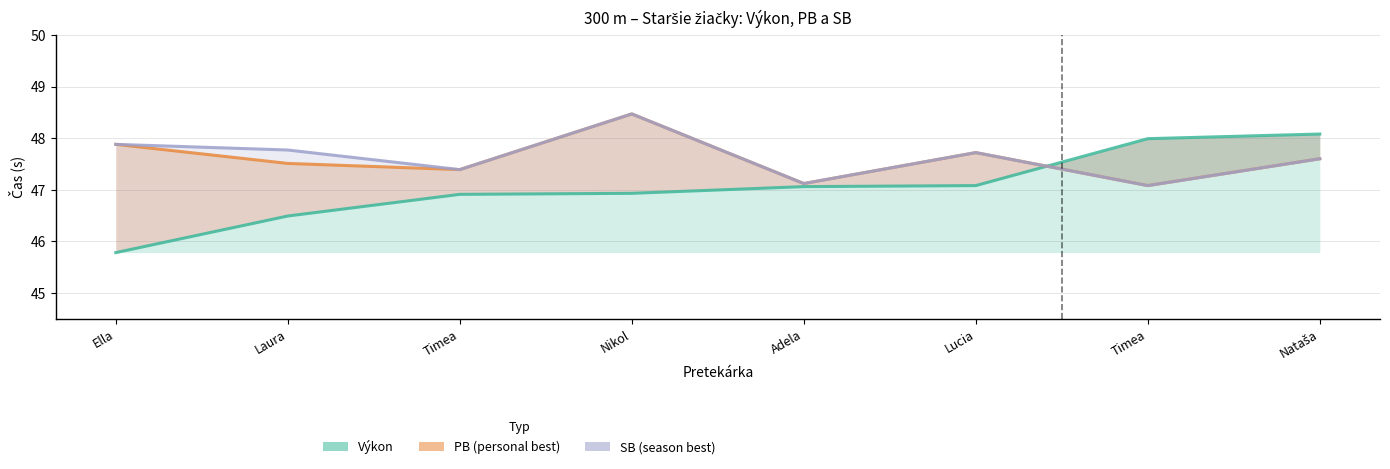

At which category is the sum across all series the highest?

Nikol